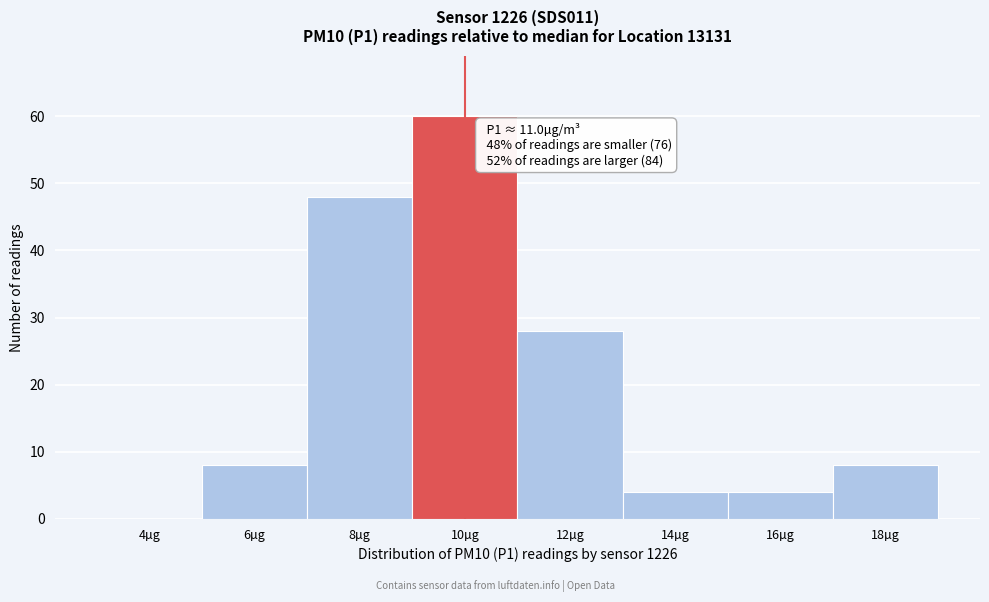

Is it true that the value at 10µg is 60?

True